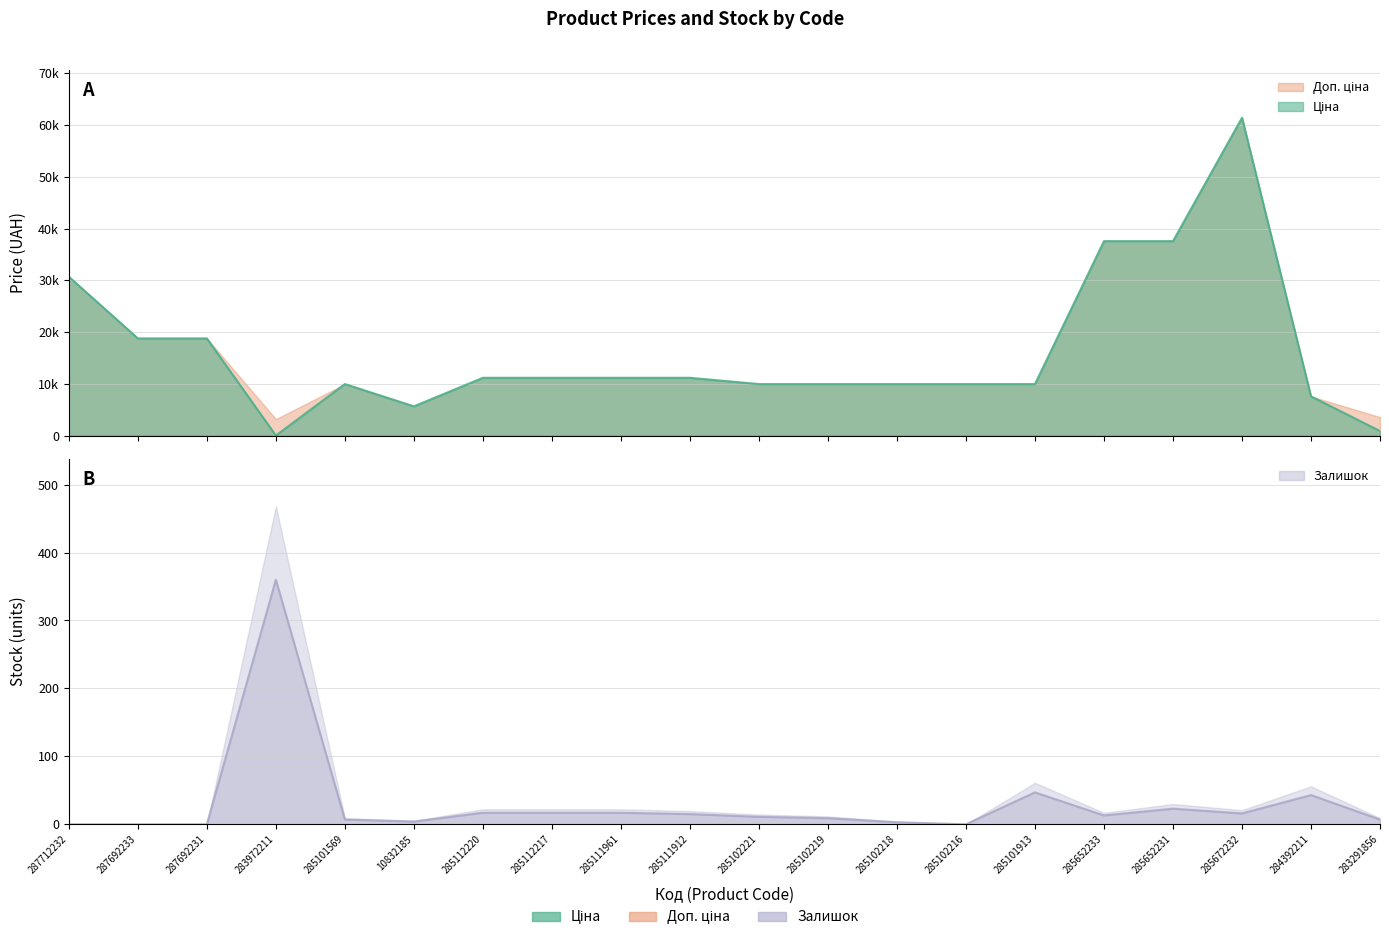

What is the value of the Залишок point at the 13th from the left?

3.0